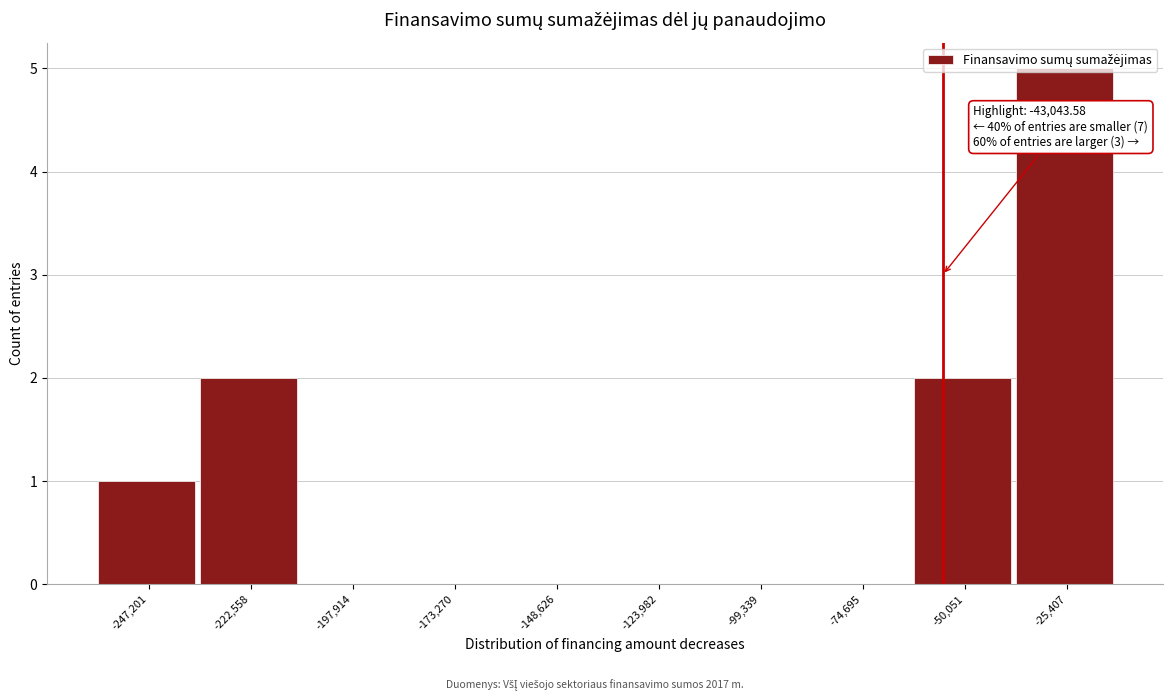

What is the change in value from -74,695 to -25,407?

+5